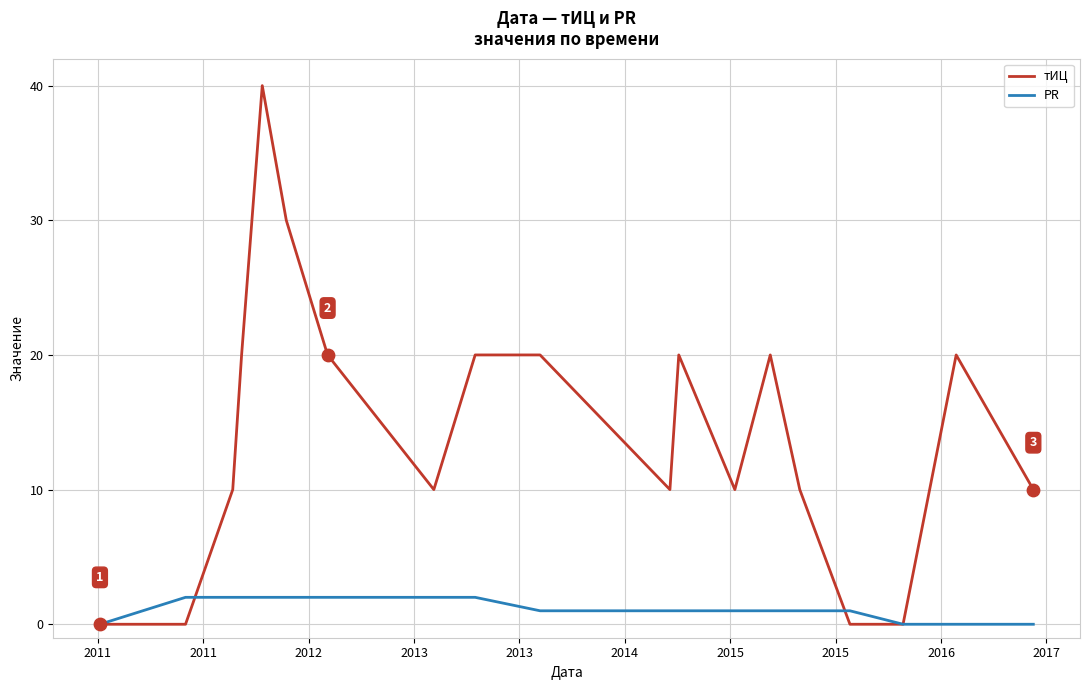

What is the greatest value displayed?

40